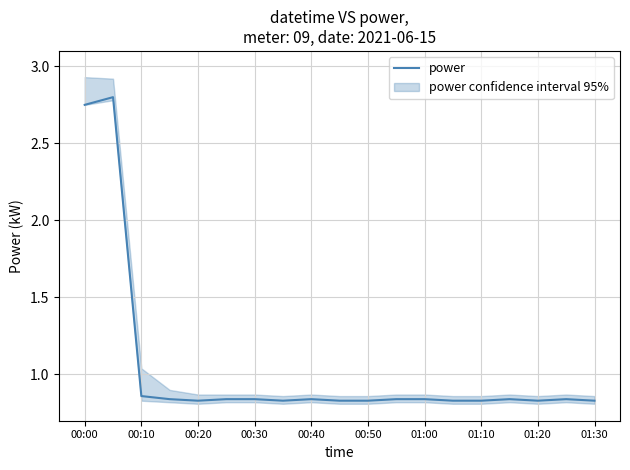

Which label corresponds to the smallest value in the chart?

00:20